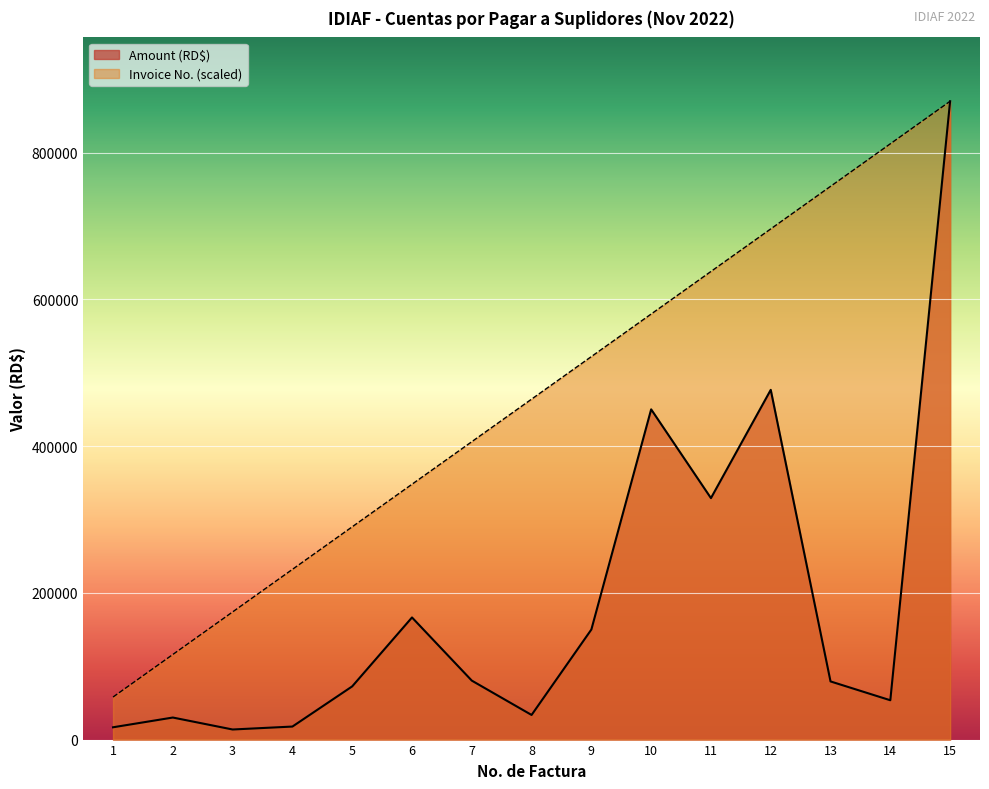

Where is Amount (RD$) nearest to the value 441803?

10